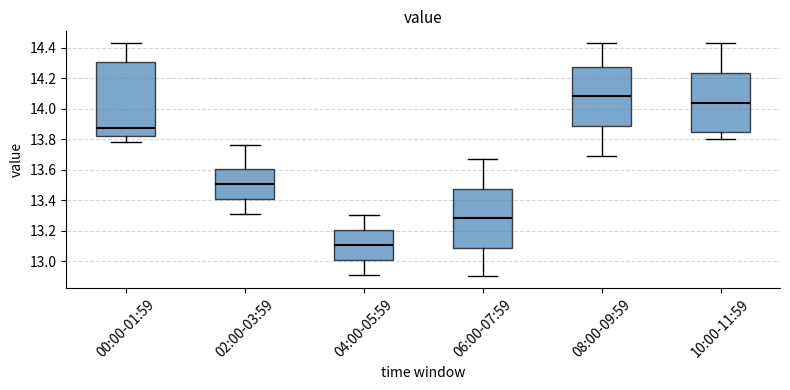

Where is the lower edge of the box for 08:00-09:59 on the y-axis? The values are not printed on the chart, so give them approximately, as read against the axis.

13.88